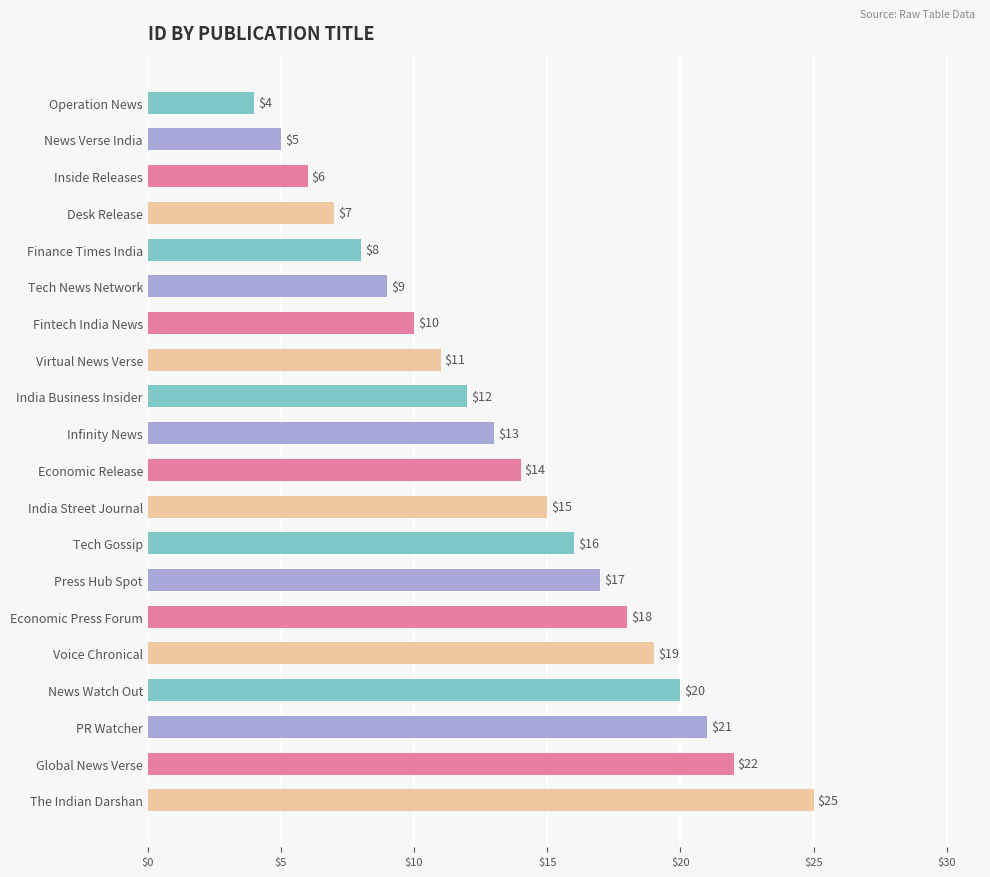

Rank the categories by value from lowest to highest.

Operation News, News Verse India, Inside Releases, Desk Release, Finance Times India, Tech News Network, Fintech India News, Virtual News Verse, India Business Insider, Infinity News, Economic Release, India Street Journal, Tech Gossip, Press Hub Spot, Economic Press Forum, Voice Chronical, News Watch Out, PR Watcher, Global News Verse, The Indian Darshan